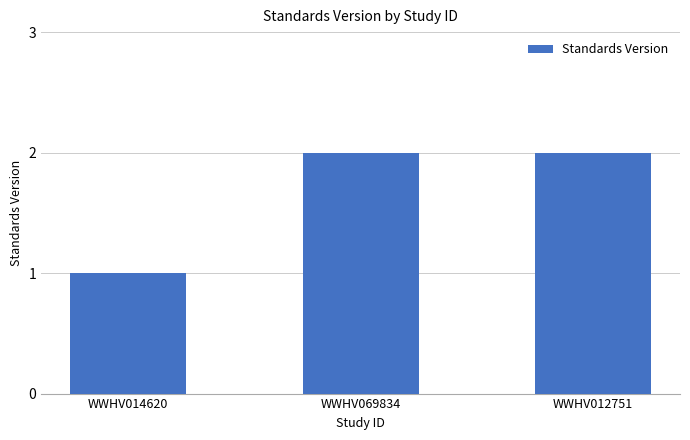

What is the label of the 1st bar from the left?

WWHV014620